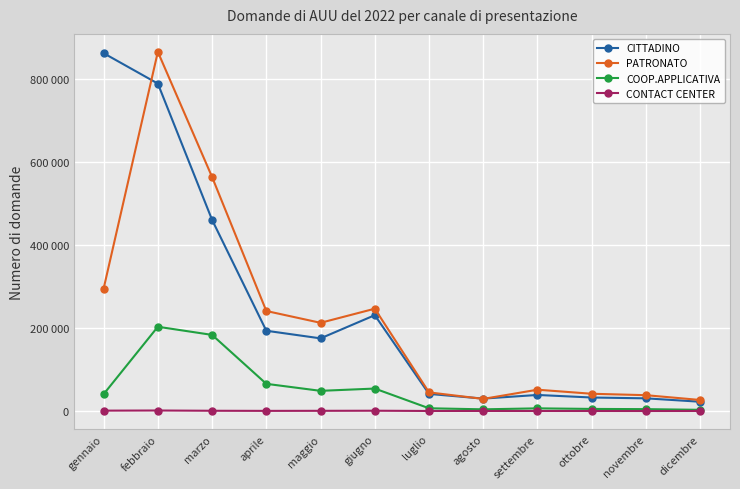

Reading right to left, list all the values displayed in this chart.

CITTADINO: 22394	30586	32577	38729	29952	41217	230657	174859	193194	459999	787801	860932
PATRONATO: 26643	38177	41599	51351	29229	44898	246245	212280	240709	563067	864185	294549
COOP.APPLICATIVA: 2953	4609	5118	6502	4143	6673	54124	48613	65489	183209	202807	40606
CONTACT CENTER: 167	91	143	169	232	197	779	553	417	685	1319	978